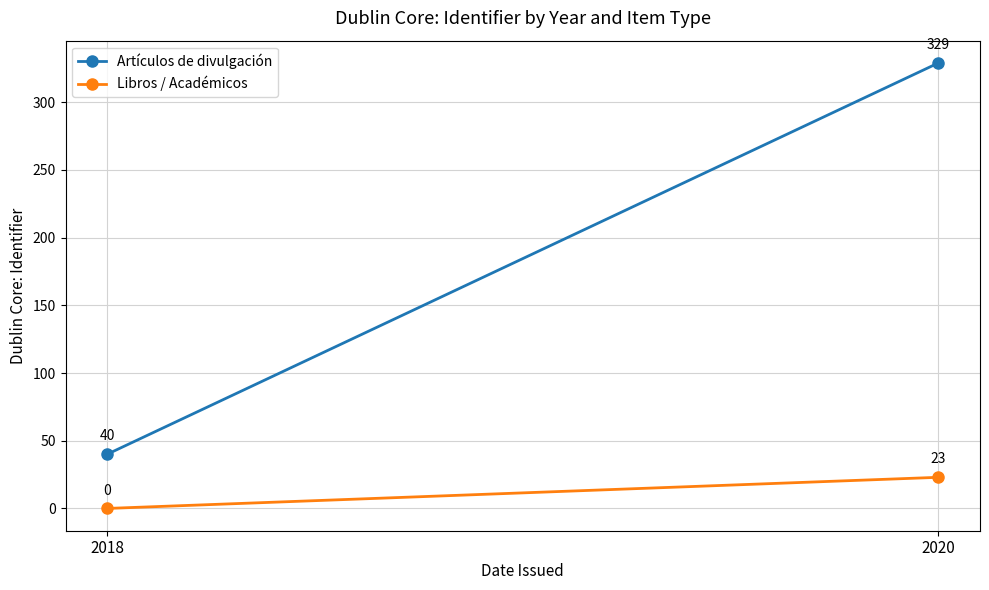

What is the sum of the Artículos de divulgación values at 2020 and 2018?

369